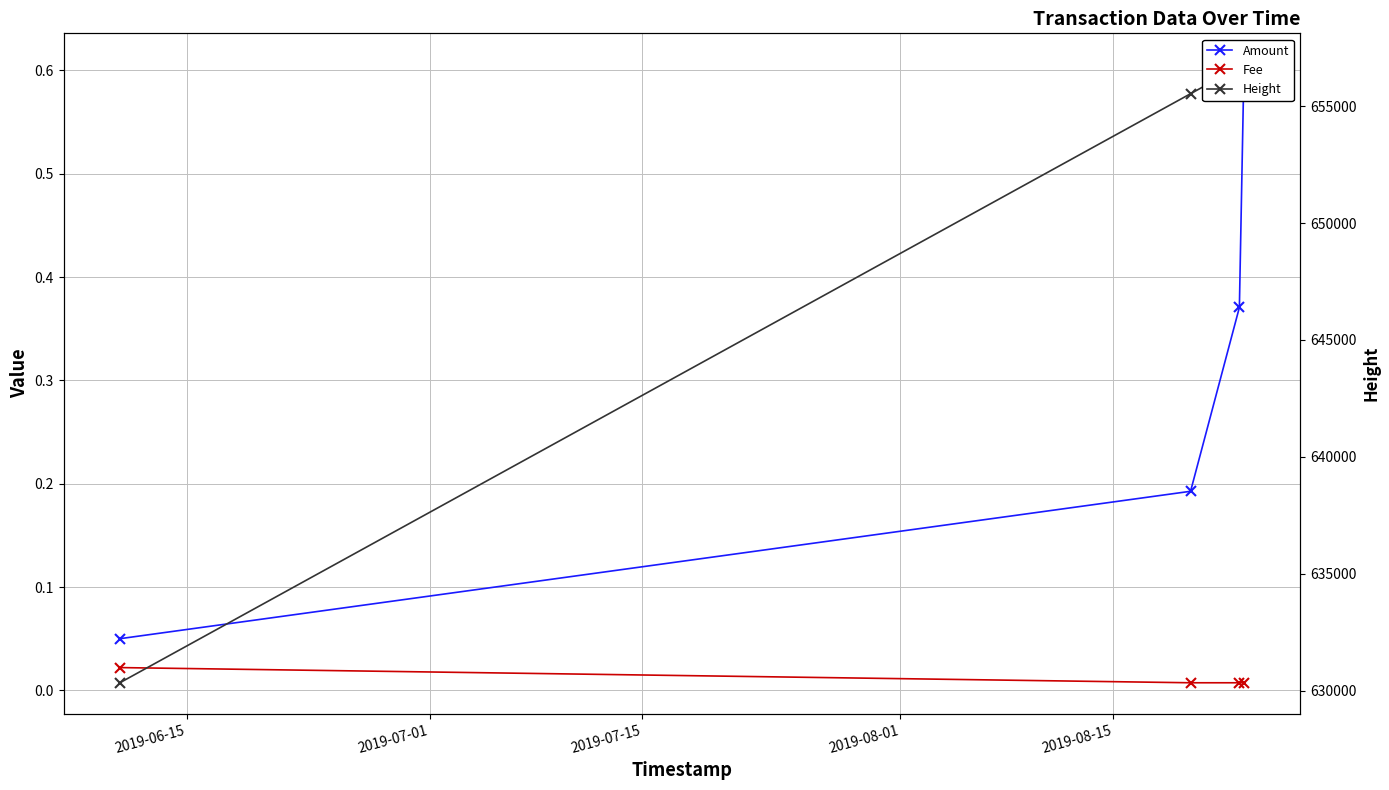

The Amount series shows 0.3 at 2019-07-01. True or false?

False